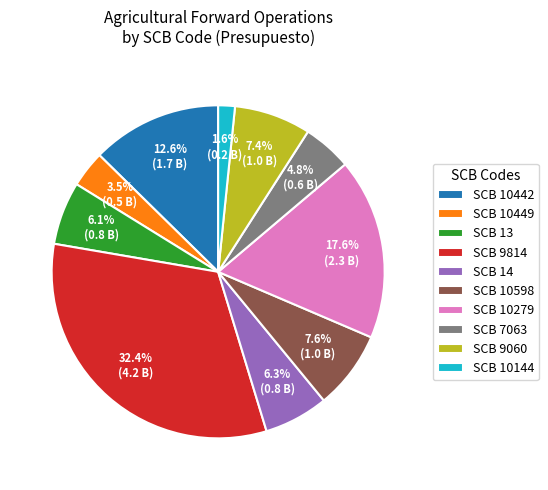

What is the smallest slice in the pie chart?

SCB 10144